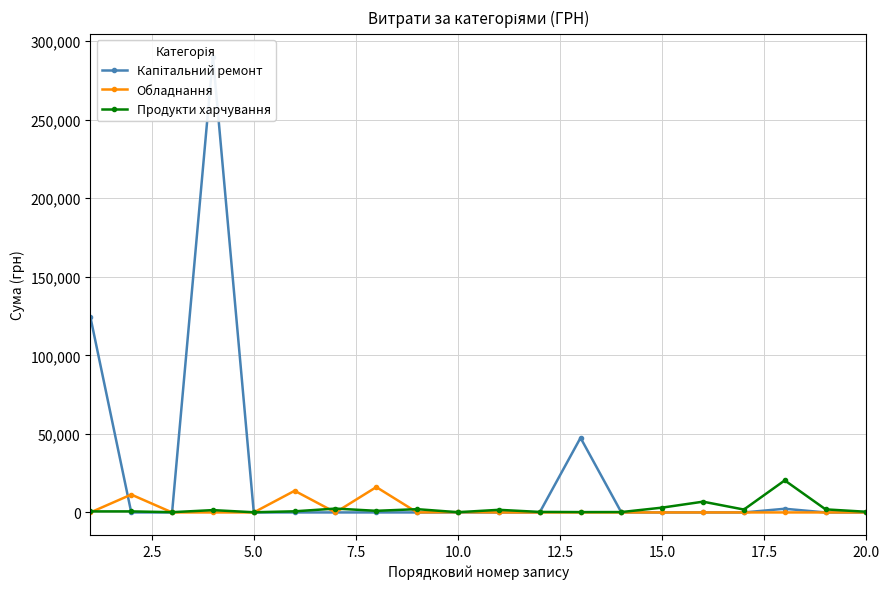

Which series has the widest spread of values?

Капітальний ремонт